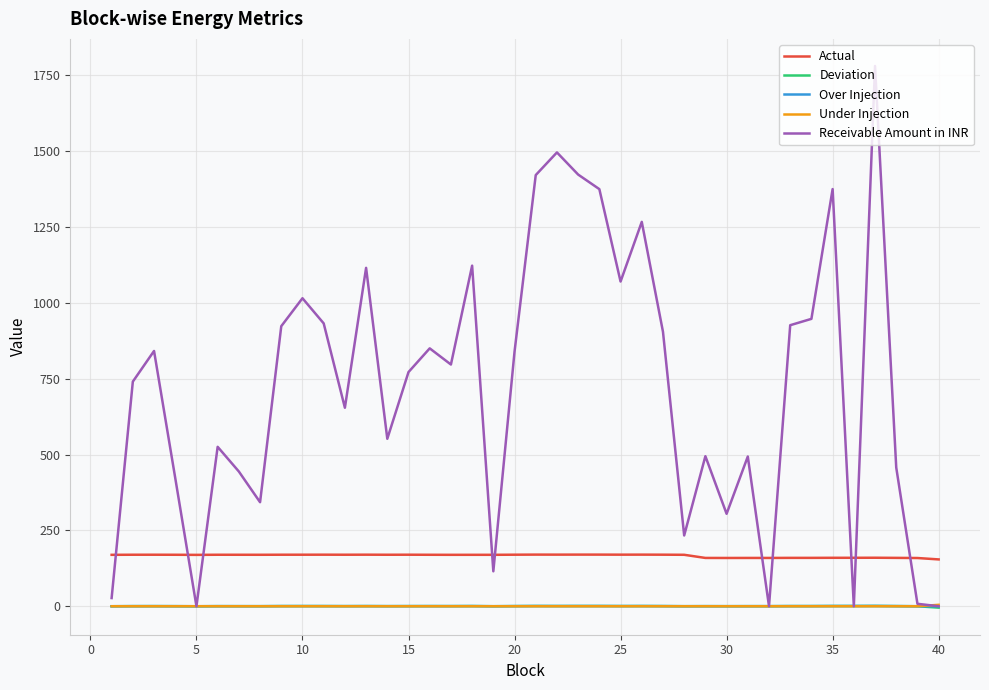

True or false: Actual has more than 2 points higher than both neighbors.

True